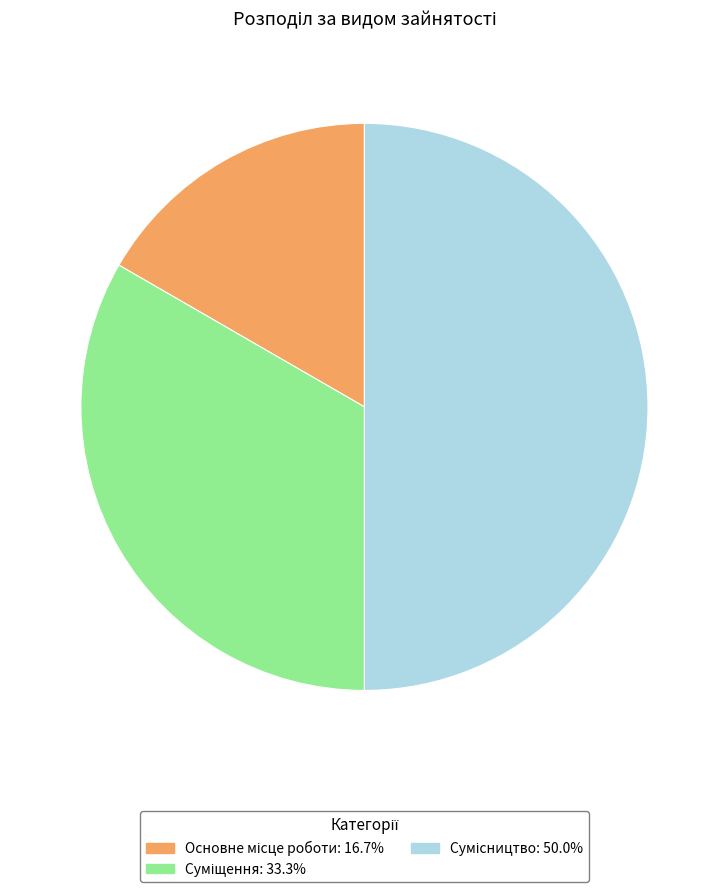

What is the ratio of the value at Сумісництво to the value at Суміщення?

1.5